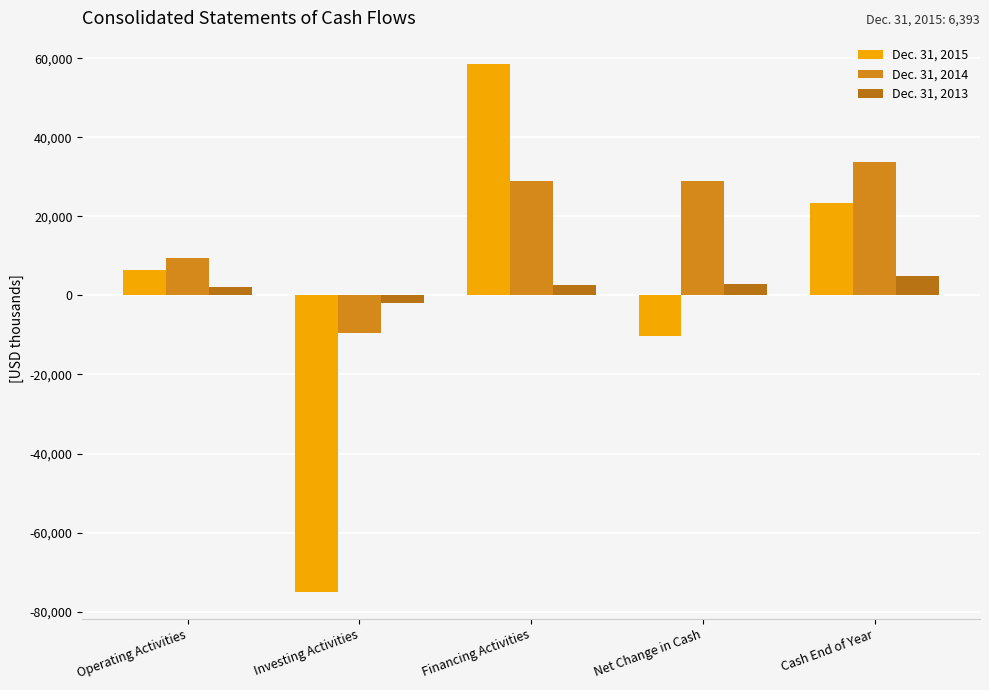

How many data points in Dec. 31, 2015 are less than 6393?

2